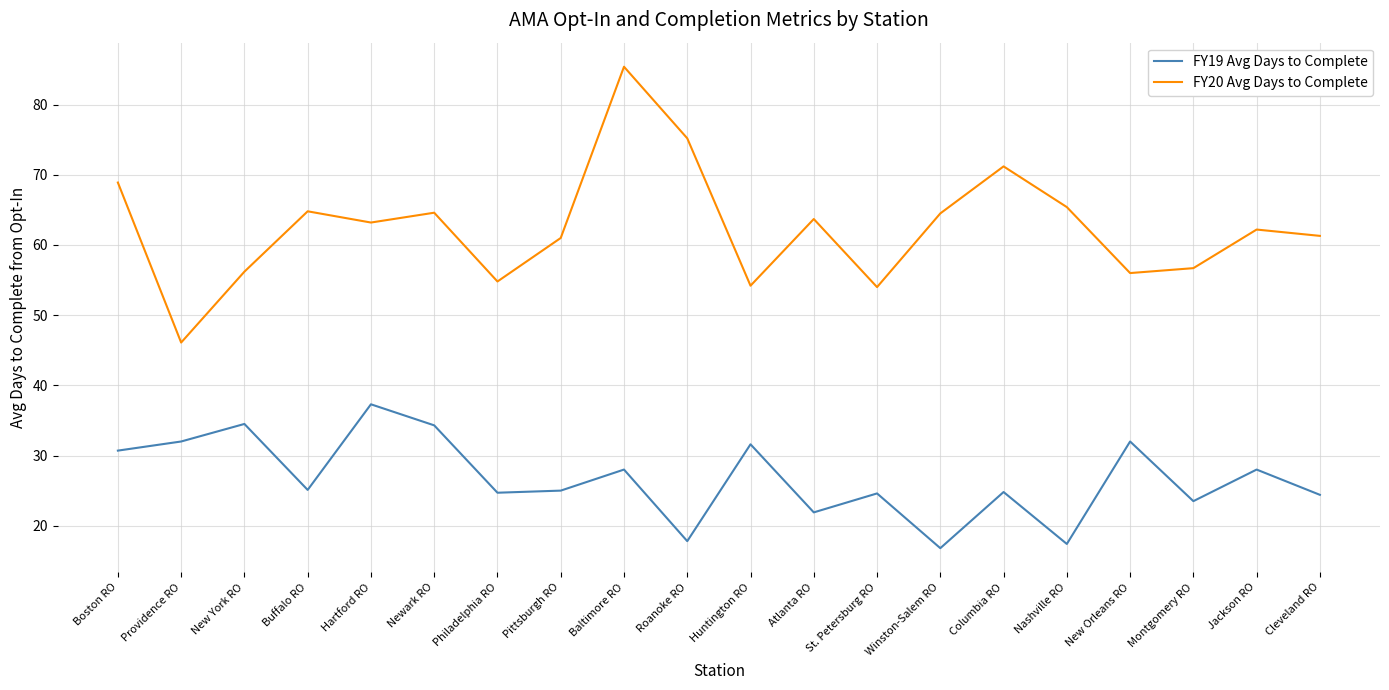

What is the difference between the FY20 Avg Days to Complete values at Montgomery RO and Huntington RO?

2.5